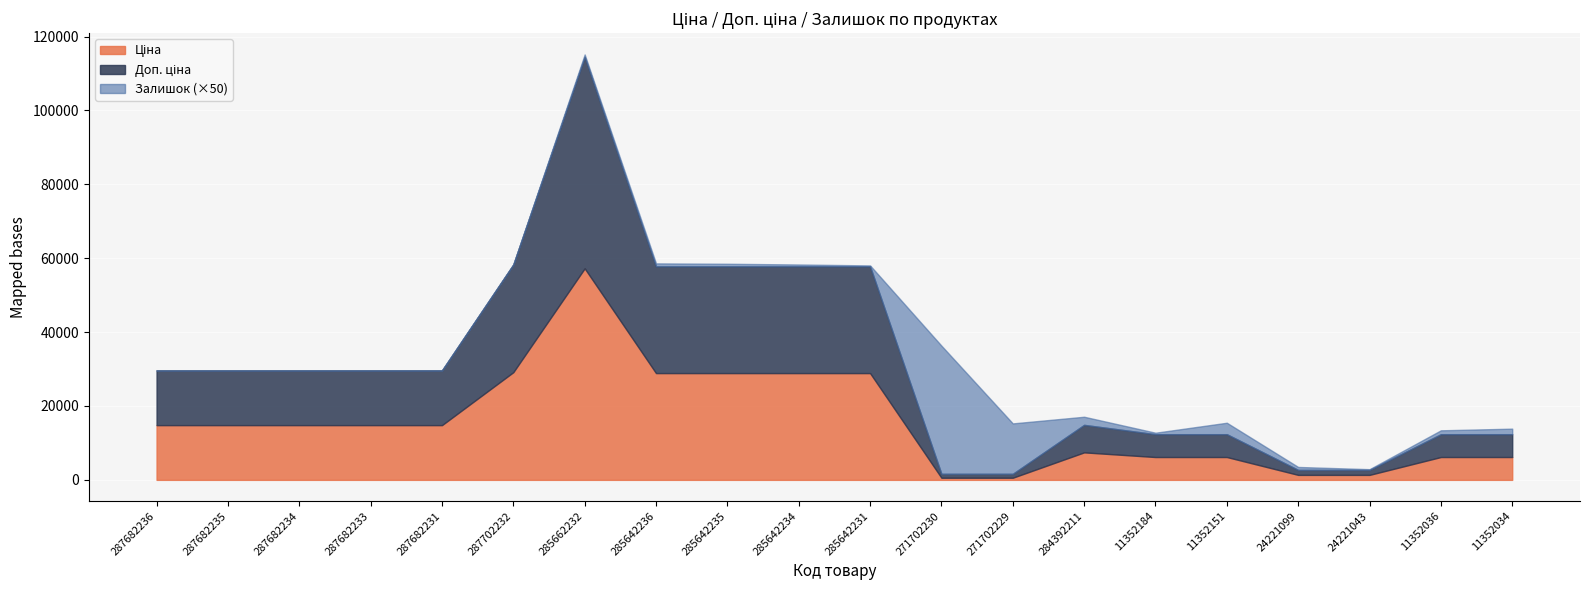

What is the spread (max minus min) of values at 24221043?

1344.0